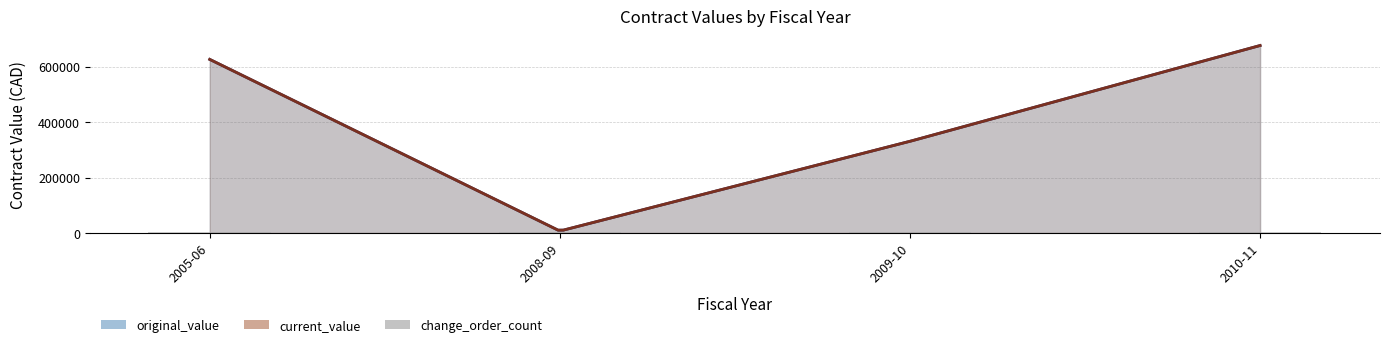

What position from the left is 2005-06?

1